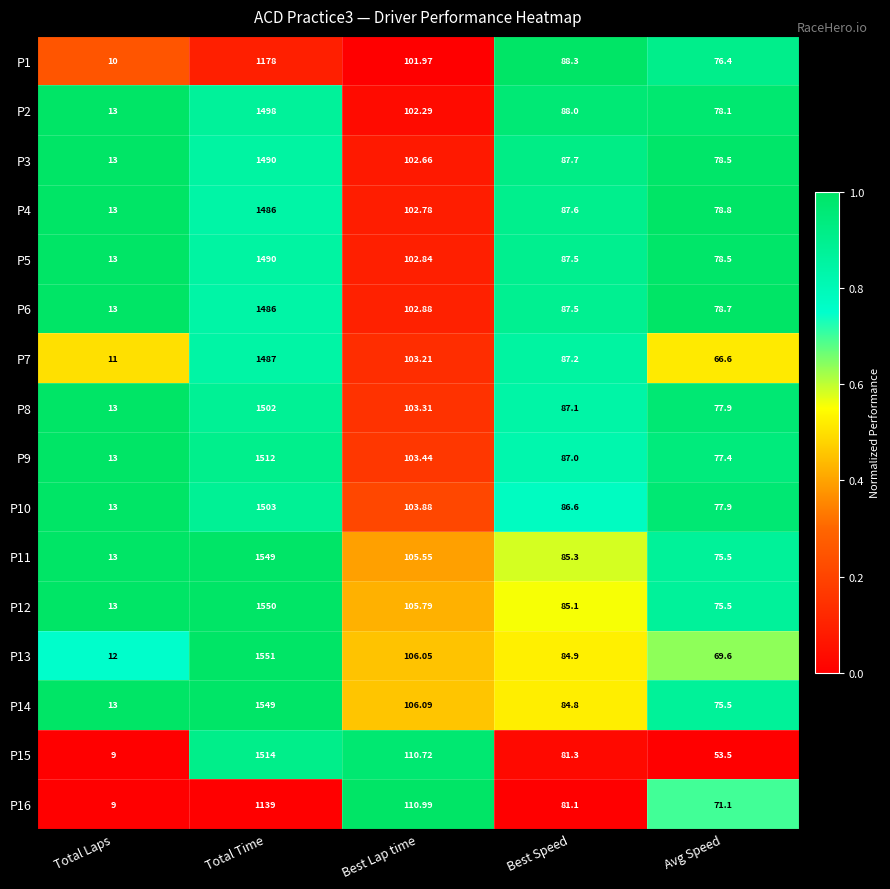

At Best Lap time, list the series in order from smallest to largest.

P1, P2, P3, P4, P5, P6, P7, P8, P9, P10, P11, P12, P13, P14, P15, P16